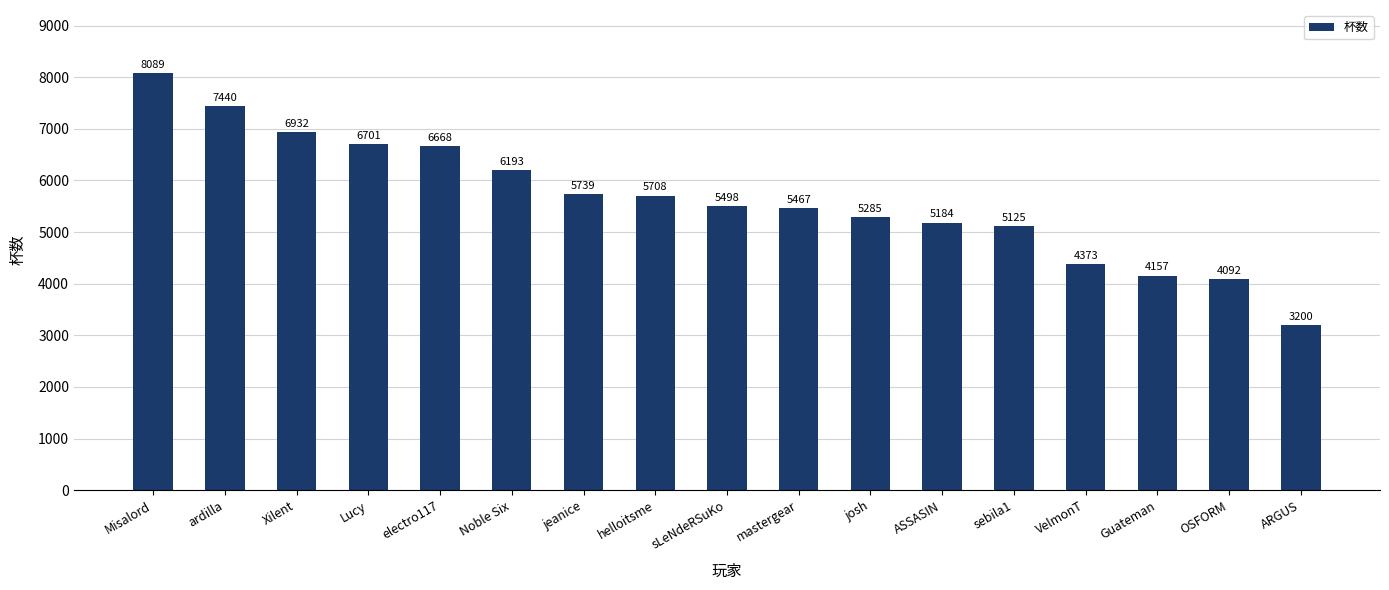

At which label is the value closest to 5644?

helloitsme